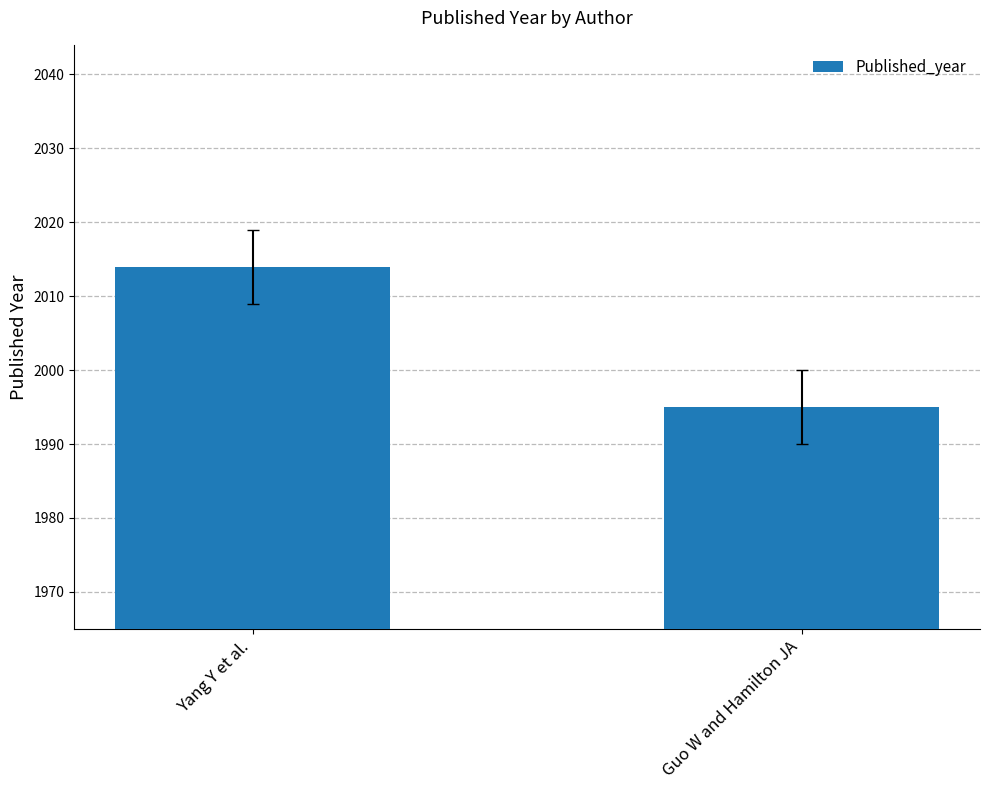

What is the maximum value shown in the chart?

2014